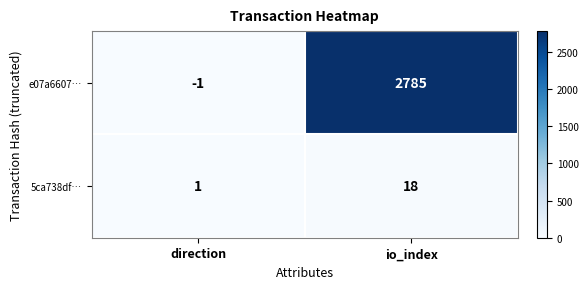

Is it true that e07a6607… equals -1 at direction?

True